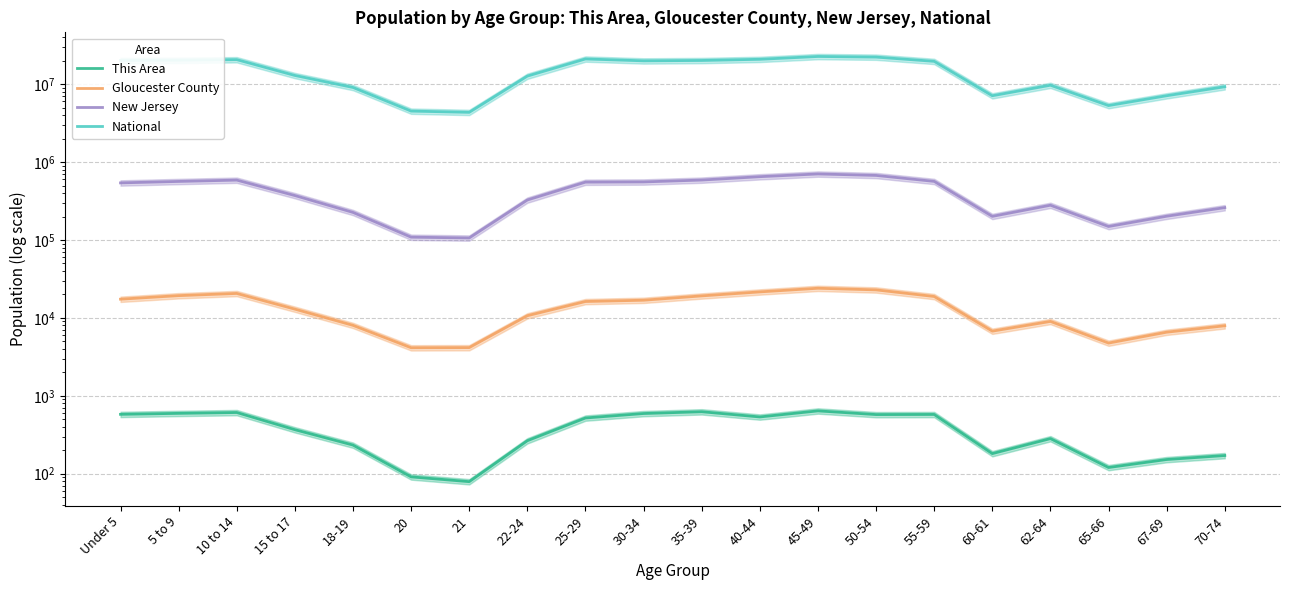

What is the approximate value of National at 18-19?

9086089